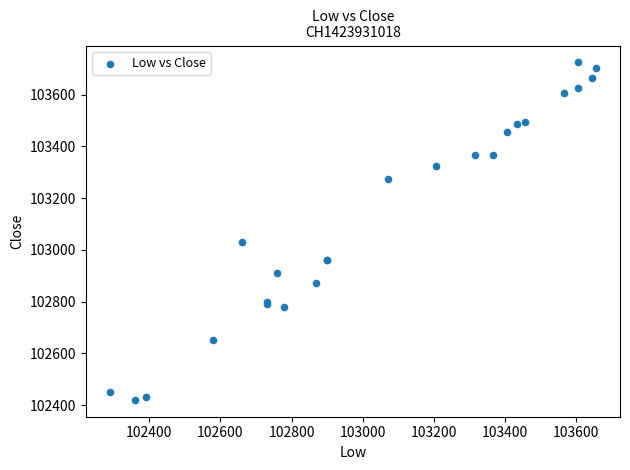

What Y value in the scatter plot is closest to 103072?

103030